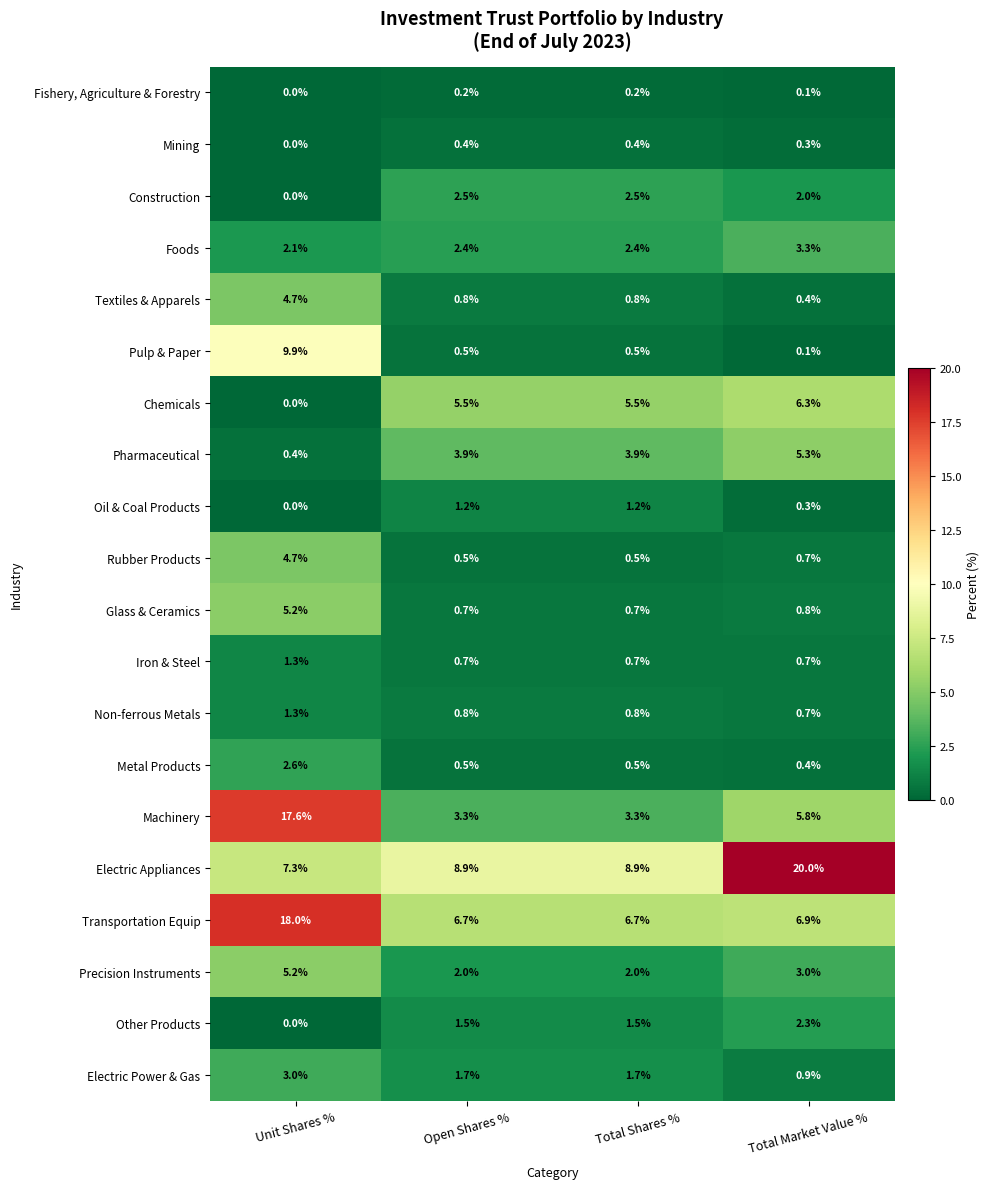

At which category does the chart reach its minimum across all series?

Unit Shares %